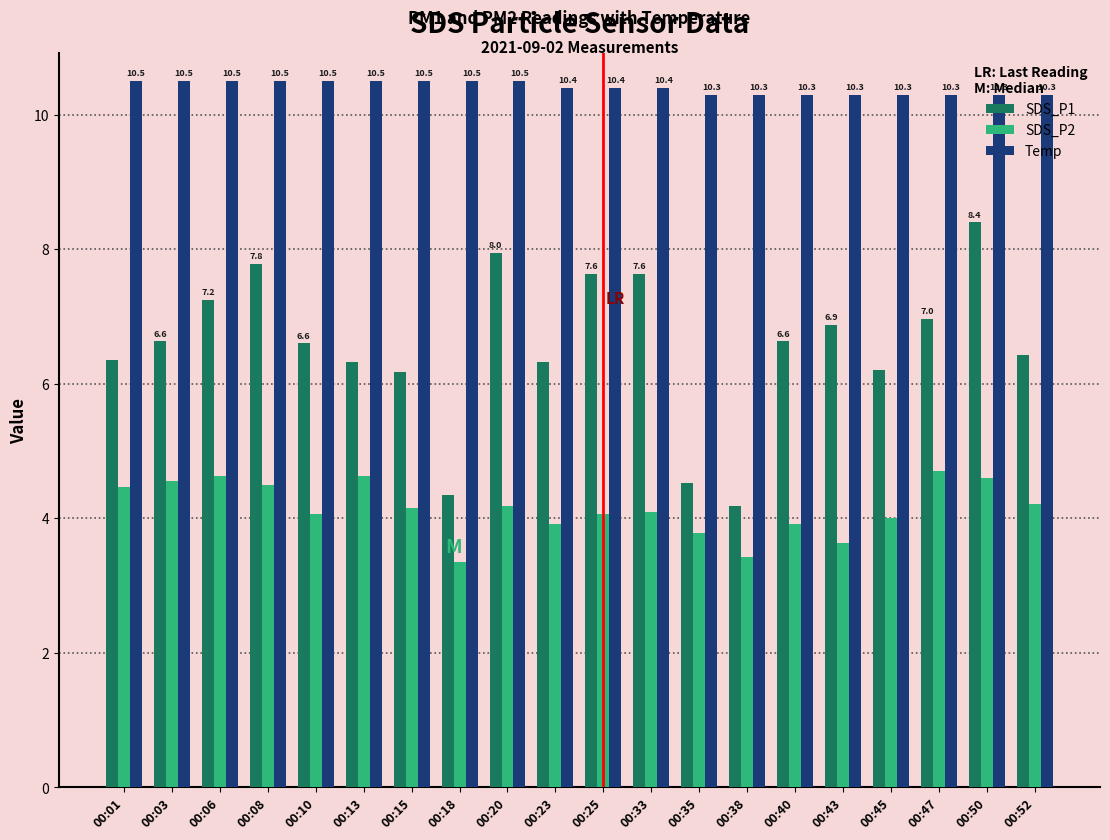

What is the maximum value for SDS_P1?

8.4